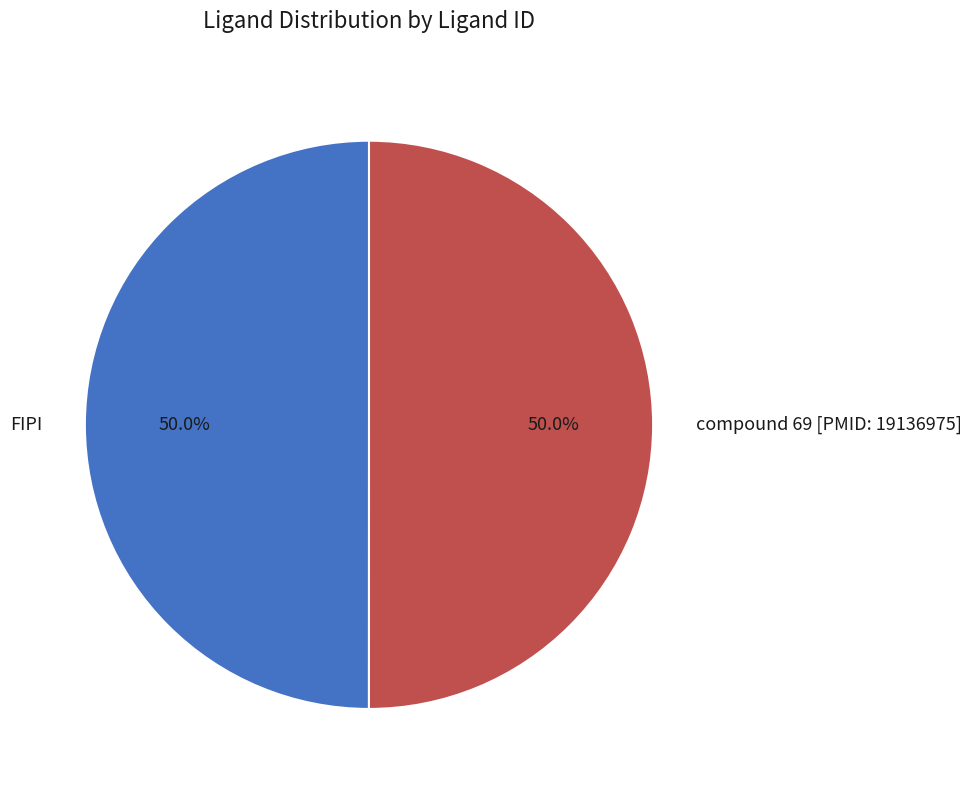

Approximately how many times larger is the value at FIPI compared to compound 69 [PMID: 19136975]?

1.0